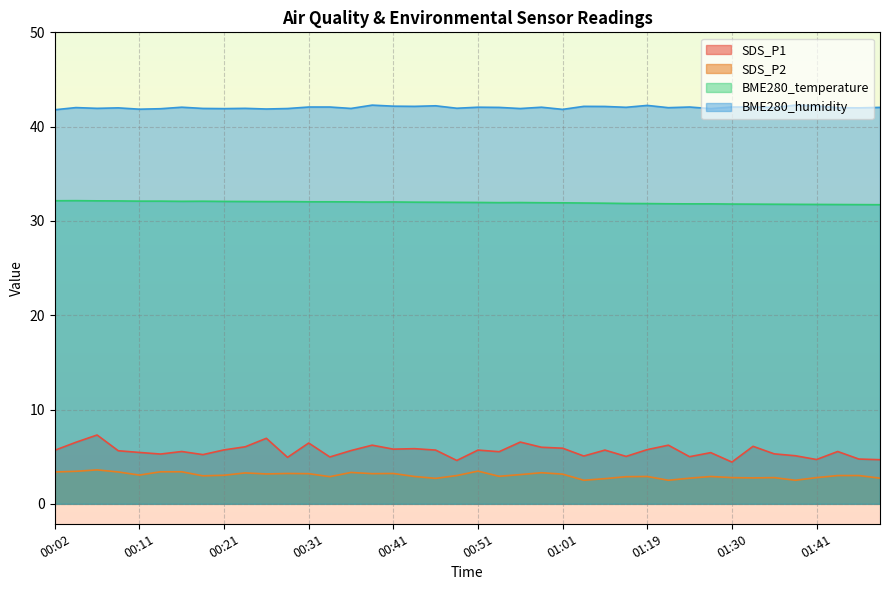

What is the greatest value displayed?

42.3